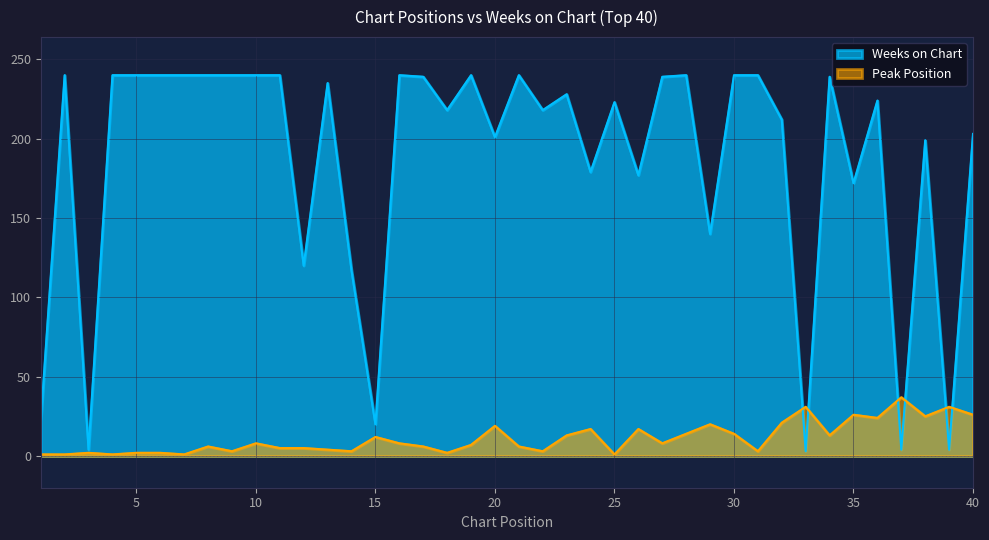

Reading left to right, extract all data points from this chart.

Weeks on Chart: 1=22	2=240	3=4	4=240	5=240	6=240	7=240	8=240	9=240	10=240	11=240	12=120	13=235	14=117	15=20	16=240	17=239	18=218	19=240	20=201	21=240	22=218	23=228	24=179	25=223	26=177	27=239	28=240	29=140	30=240	31=240	32=212	33=3	34=239	35=172	36=224	37=4	38=199	39=4	40=203
Peak Position: 1=1	2=1	3=2	4=1	5=2	6=2	7=1	8=6	9=3	10=8	11=5	12=5	13=4	14=3	15=12	16=8	17=6	18=2	19=7	20=19	21=6	22=3	23=13	24=17	25=1	26=17	27=8	28=14	29=20	30=14	31=3	32=21	33=31	34=13	35=26	36=24	37=37	38=25	39=31	40=26